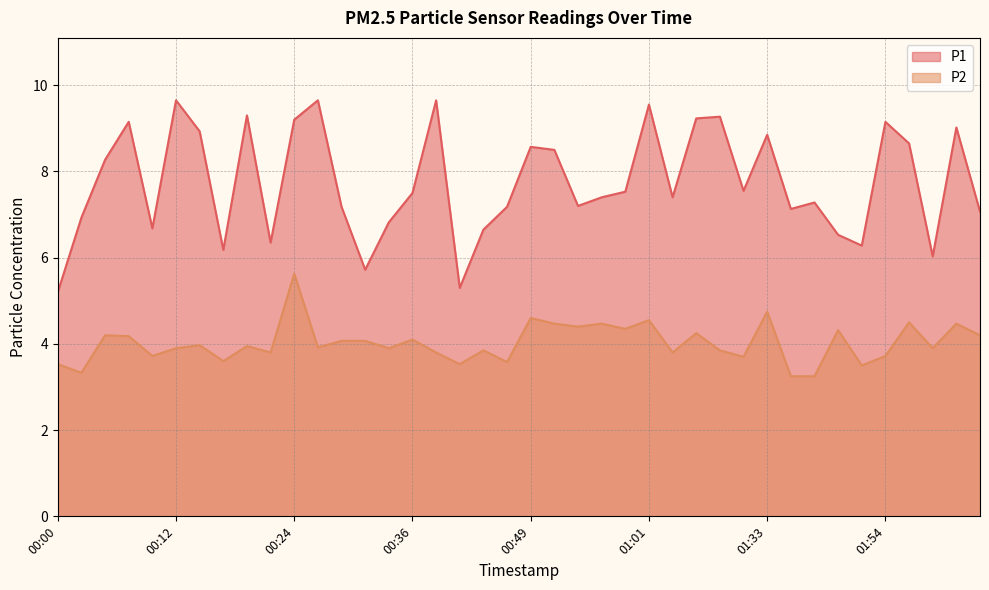

Is it true that P1 equals 9.6 at 01:01?

True